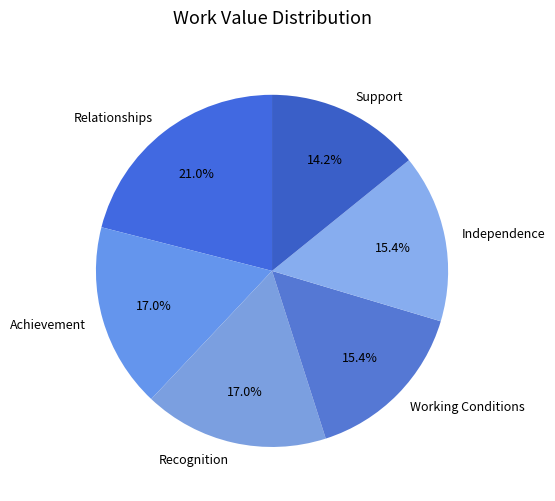

Is the sum of Achievement and Support greater than half?

No